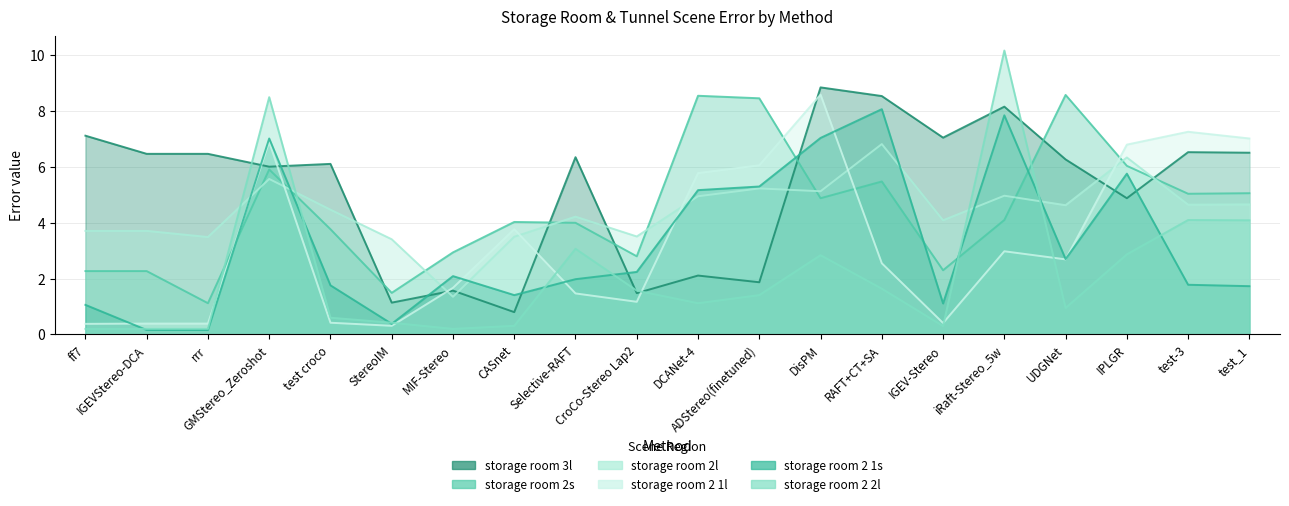

What is the value of the storage room 3l point at the 17th from the left?

6.3